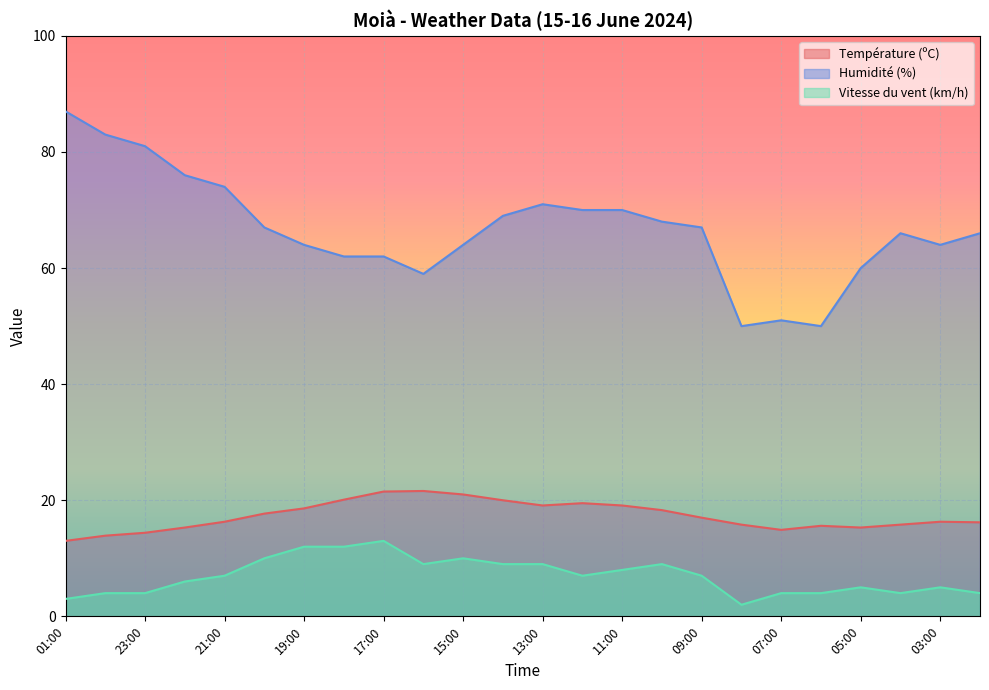

Does the chart display data point markers on the line(s)?

No